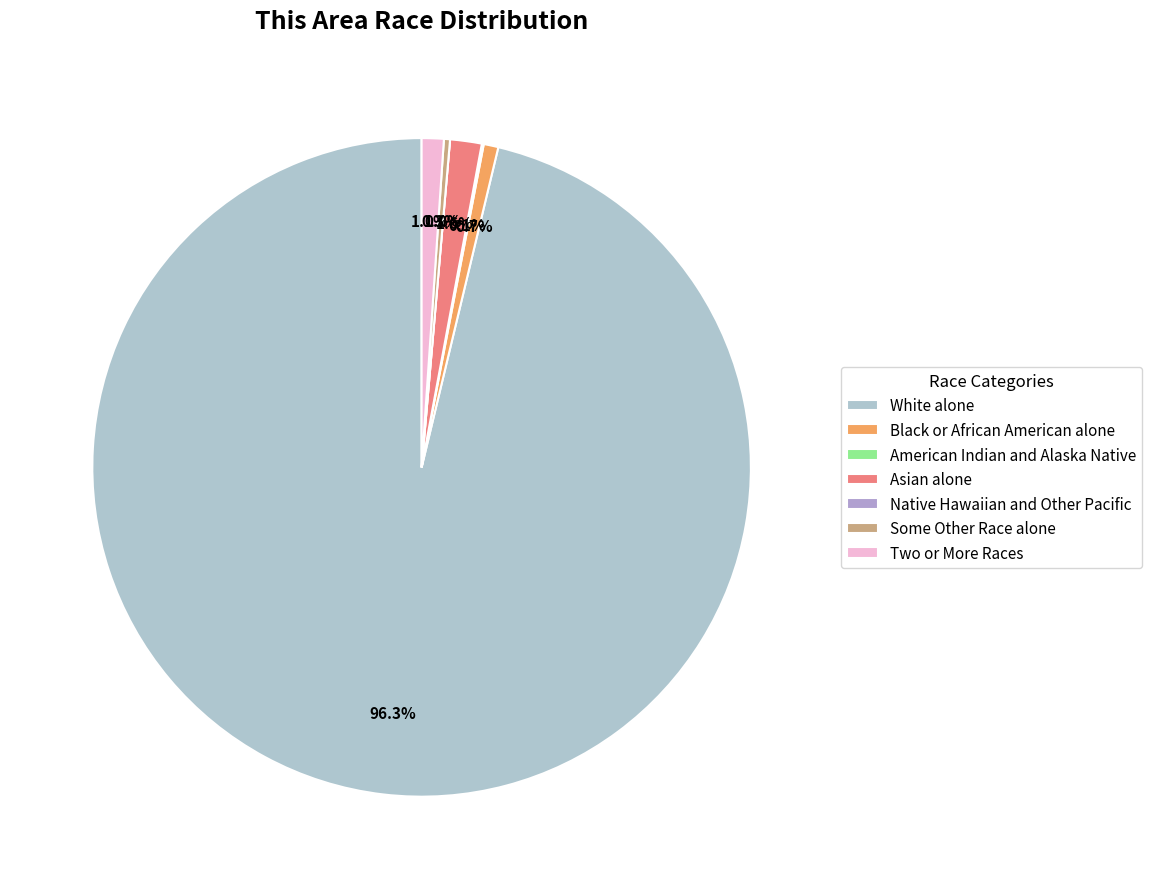

What is the change in value from White alone to Black or African American alone?

-6099